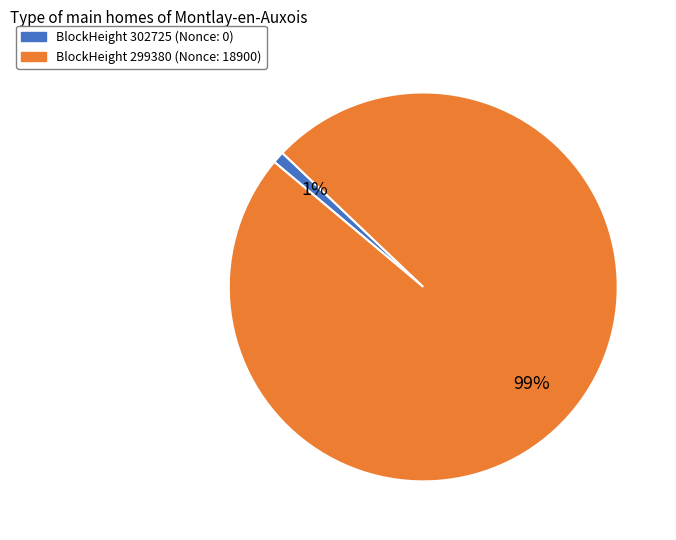

Is there any slice that represents more than half of the pie?

Yes